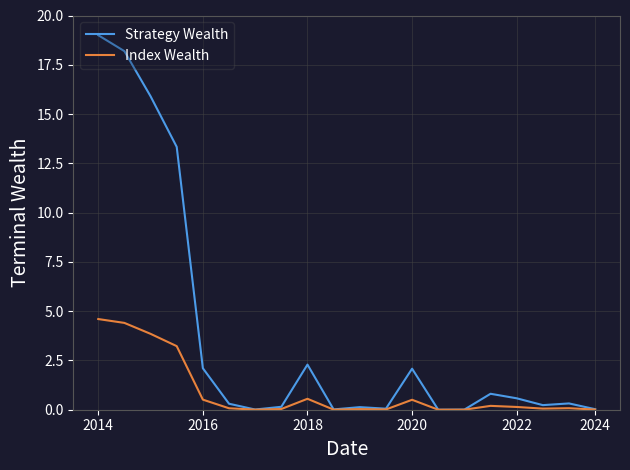

Which series has the widest spread of values?

Strategy Wealth